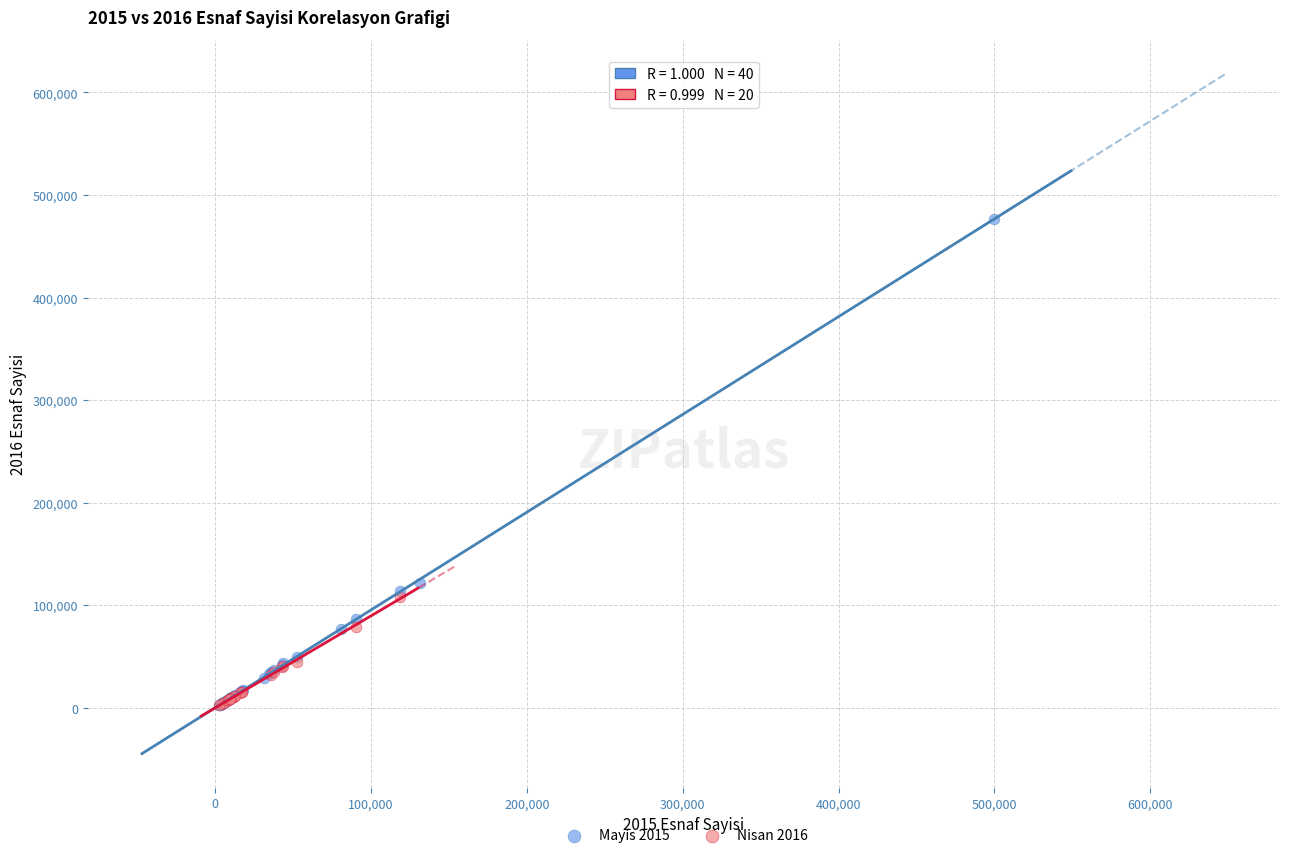

Which series reaches the maximum Y coordinate?

Mayis 2015